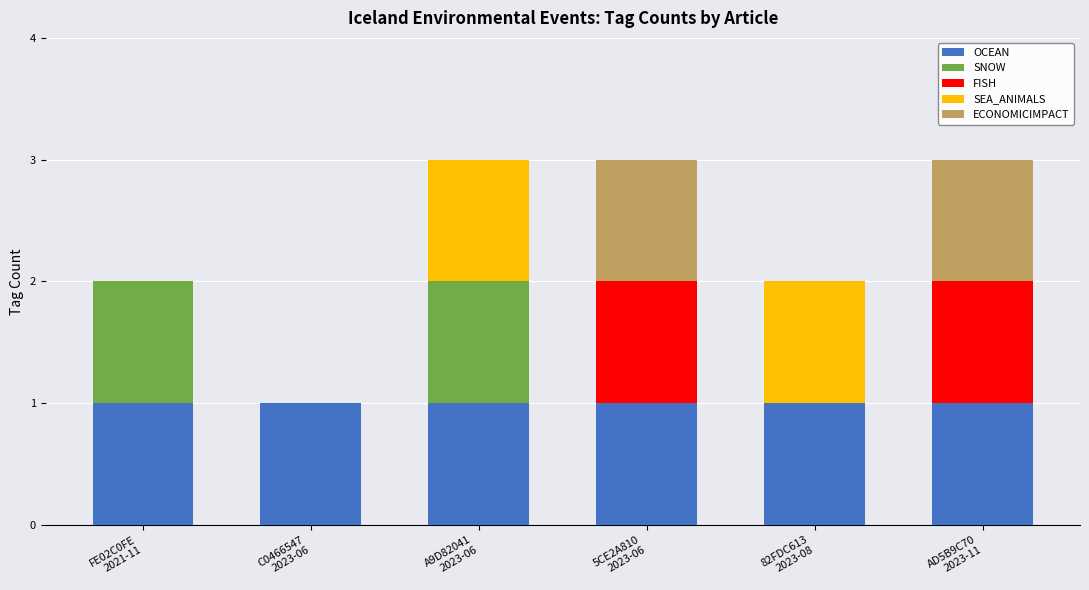

How many series are shown in this chart?

5